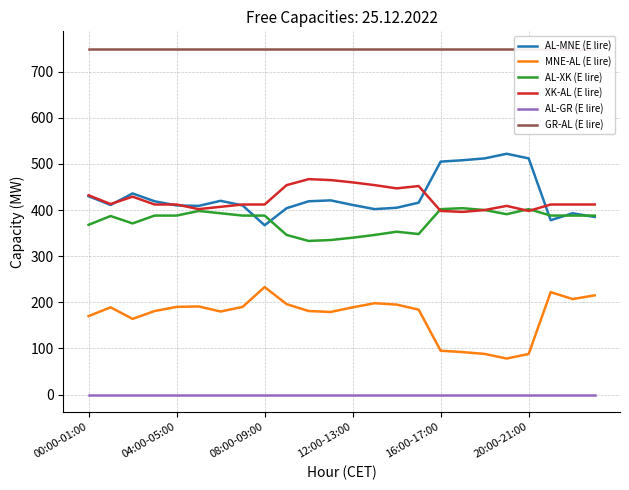

How many values in the MNE-AL (E lire) series are below 189?

12